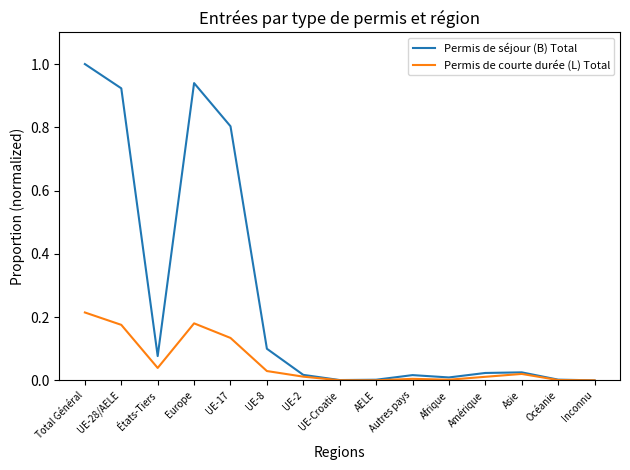

Which series has the widest spread of values?

Permis de séjour (B) Total